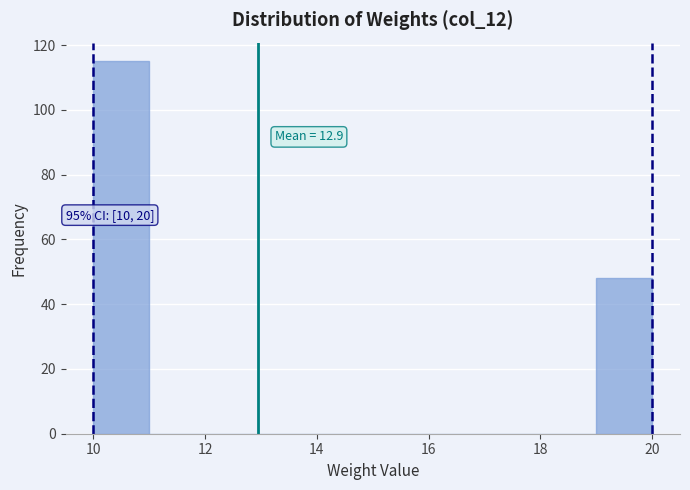

Over which range of the x-axis is the bar tallest?

10 to 11